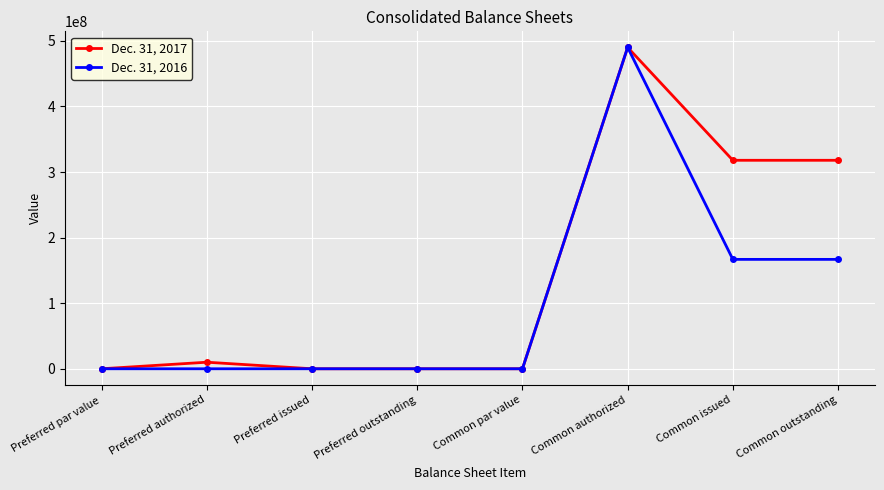

Is it true that Dec. 31, 2016 equals 0.0 at Preferred authorized?

True